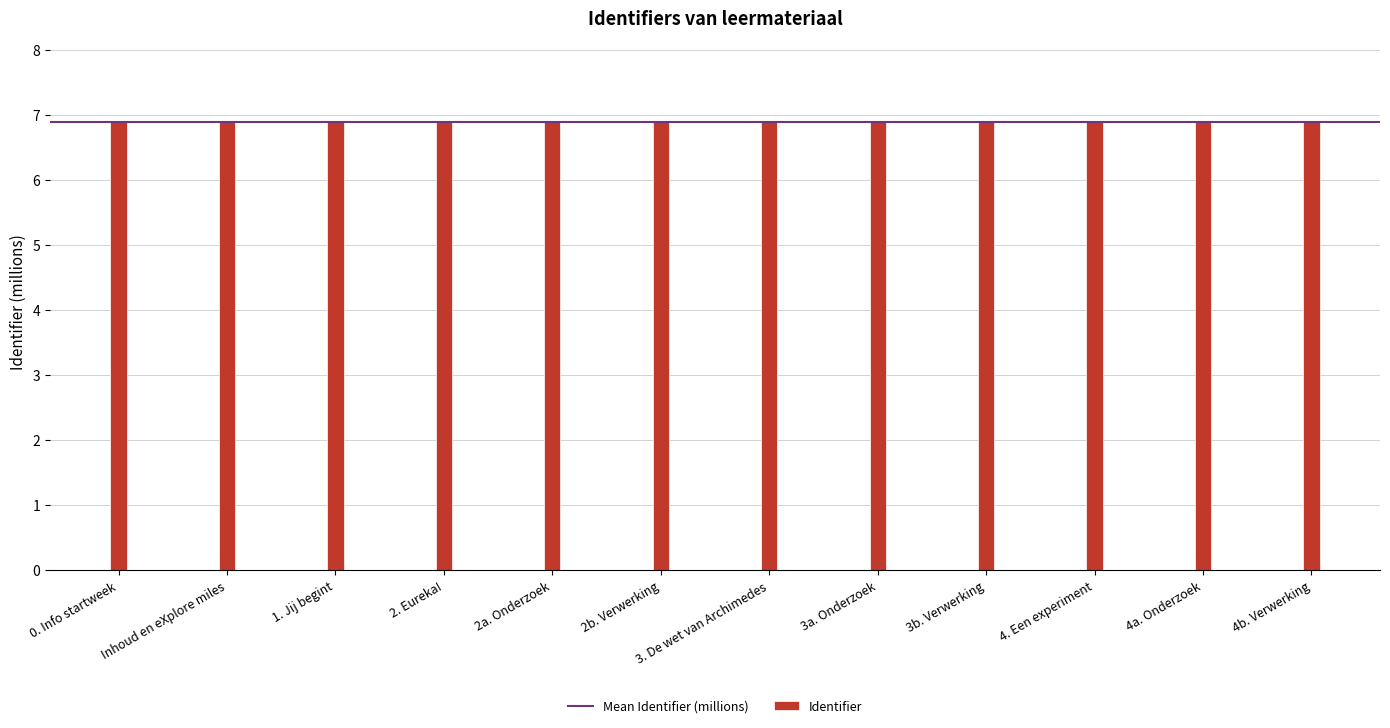

What is the ratio of the value at 2a. Onderzoek to the value at 1. Jij begint?

1.0